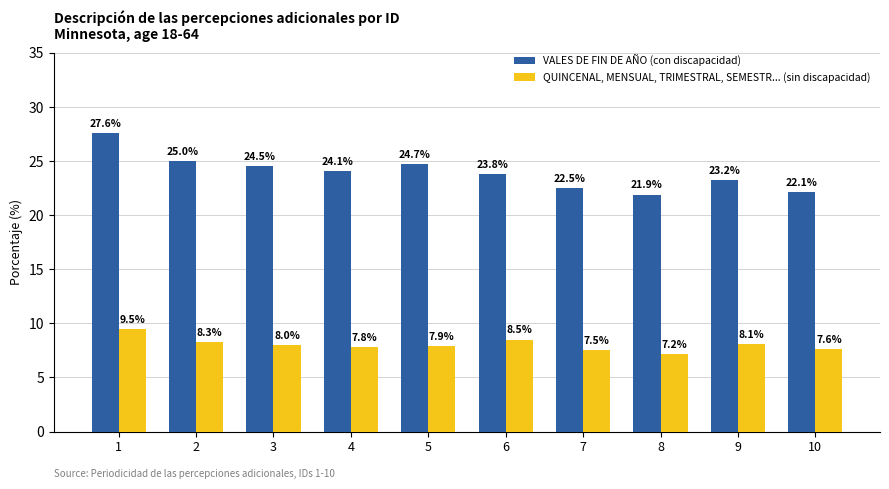

What is the difference between the highest and lowest values at 10?

14.5